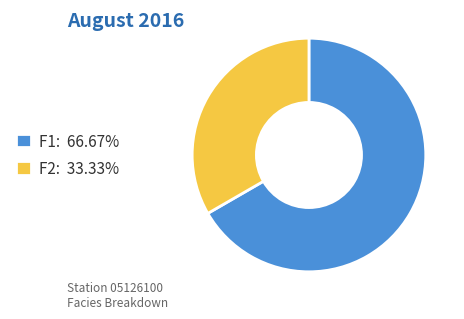

Approximately how many times larger is the value at F2: 33.33% compared to F1: 66.67%?

0.5